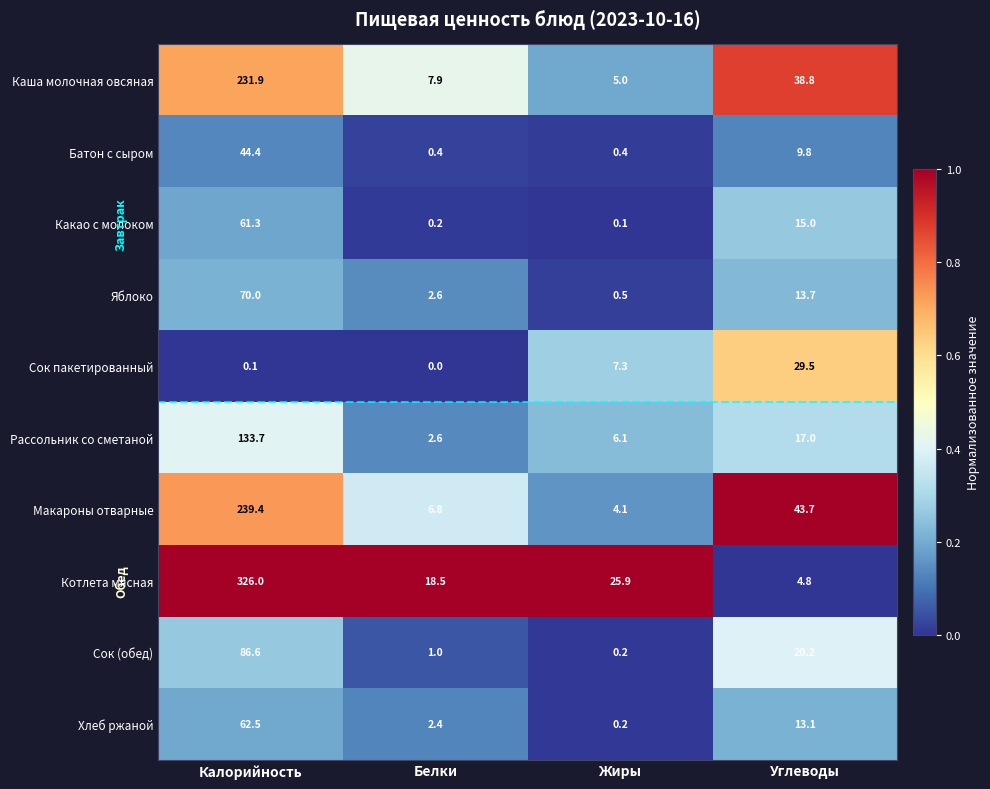

True or false: Сок пакетированный has a value of 0.1 at Калорийность.

True